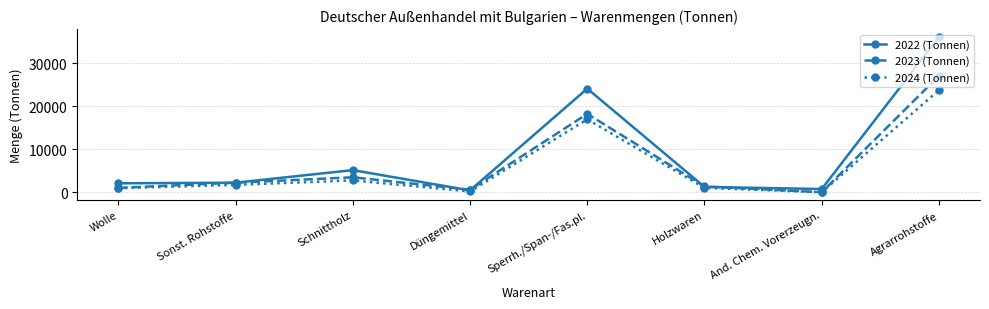

Rank the series at Schnittholz from highest to lowest value.

2022 (Tonnen), 2023 (Tonnen), 2024 (Tonnen)